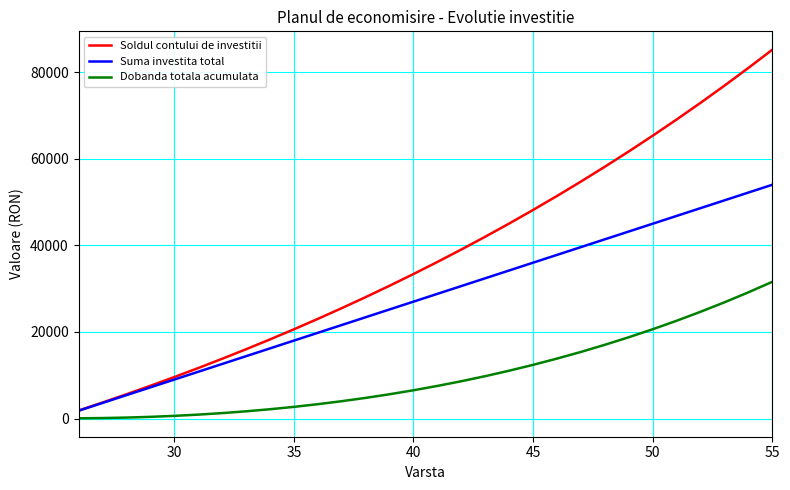

What is the greatest value displayed?

85191.7